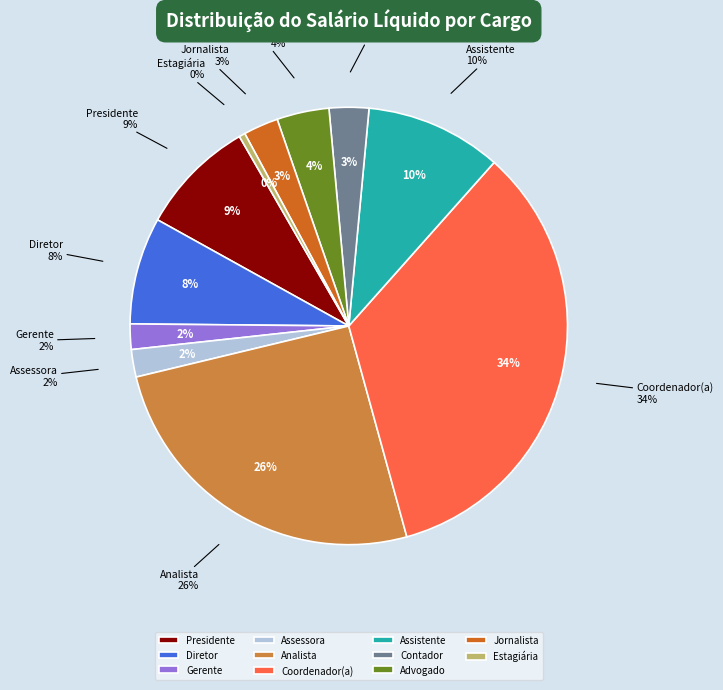

To the nearest percent, what is the difference between the Diretor and Advogado slice percentages?

4%